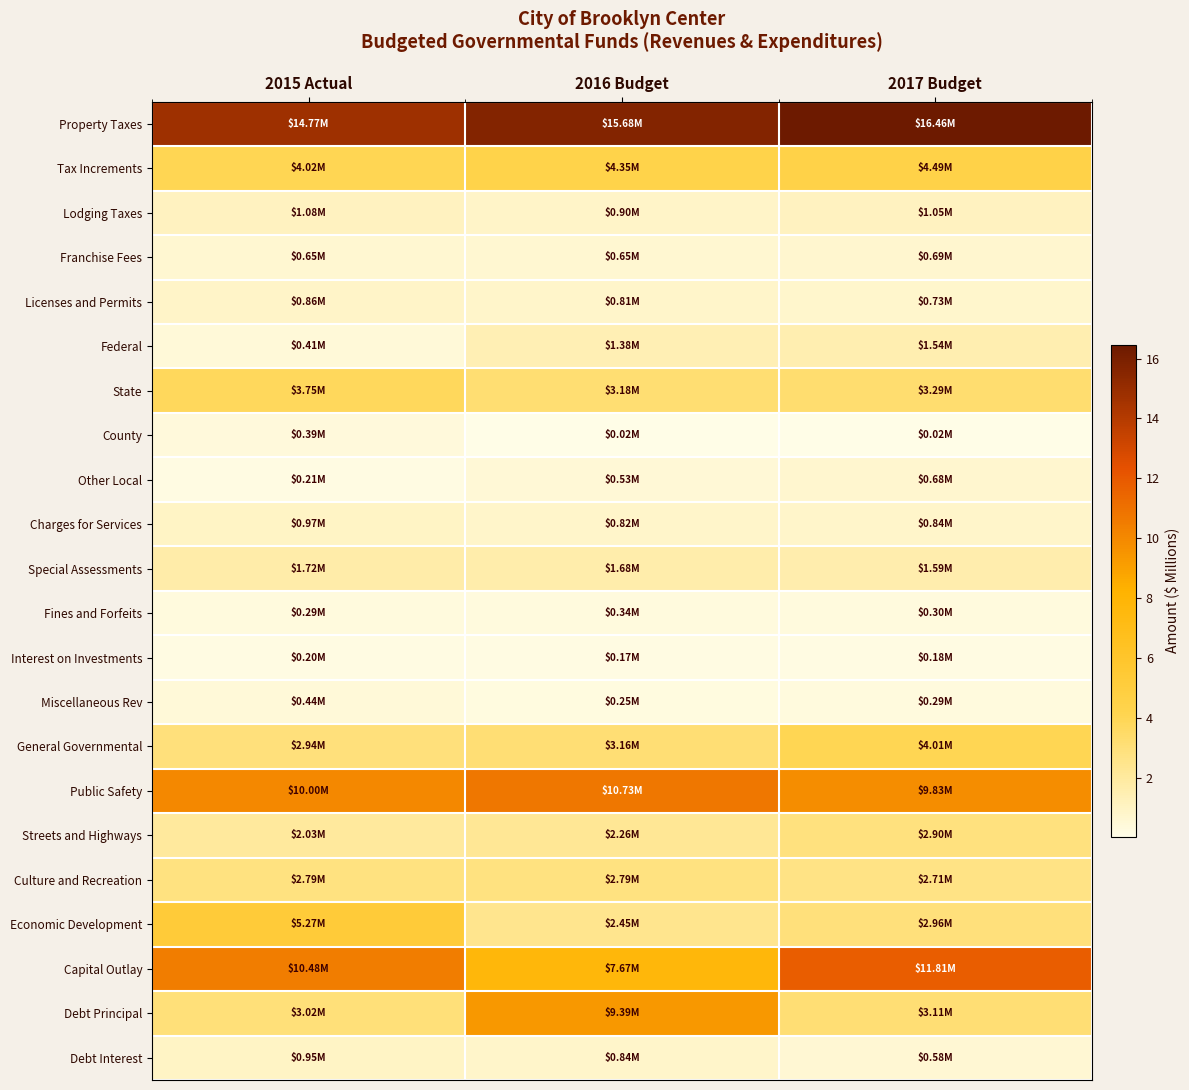

Reading left to right, transcribe all the data shown in this chart.

Property Taxes: 2015 Actual=14.8	2016 Budget=15.7	2017 Budget=16.5
Tax Increments: 2015 Actual=4.0	2016 Budget=4.3	2017 Budget=4.5
Lodging Taxes: 2015 Actual=1.1	2016 Budget=0.9	2017 Budget=1.1
Franchise Fees: 2015 Actual=0.7	2016 Budget=0.7	2017 Budget=0.7
Licenses and Permits: 2015 Actual=0.9	2016 Budget=0.8	2017 Budget=0.7
Federal: 2015 Actual=0.4	2016 Budget=1.4	2017 Budget=1.5
State: 2015 Actual=3.7	2016 Budget=3.2	2017 Budget=3.3
County: 2015 Actual=0.4	2016 Budget=0.0	2017 Budget=0.0
Other Local: 2015 Actual=0.2	2016 Budget=0.5	2017 Budget=0.7
Charges for Services: 2015 Actual=1.0	2016 Budget=0.8	2017 Budget=0.8
Special Assessments: 2015 Actual=1.7	2016 Budget=1.7	2017 Budget=1.6
Fines and Forfeits: 2015 Actual=0.3	2016 Budget=0.3	2017 Budget=0.3
Interest on Investments: 2015 Actual=0.2	2016 Budget=0.2	2017 Budget=0.2
Miscellaneous Rev: 2015 Actual=0.4	2016 Budget=0.2	2017 Budget=0.3
General Governmental: 2015 Actual=2.9	2016 Budget=3.2	2017 Budget=4.0
Public Safety: 2015 Actual=10.0	2016 Budget=10.7	2017 Budget=9.8
Streets and Highways: 2015 Actual=2.0	2016 Budget=2.3	2017 Budget=2.9
Culture and Recreation: 2015 Actual=2.8	2016 Budget=2.8	2017 Budget=2.7
Economic Development: 2015 Actual=5.3	2016 Budget=2.4	2017 Budget=3.0
Capital Outlay: 2015 Actual=10.5	2016 Budget=7.7	2017 Budget=11.8
Debt Principal: 2015 Actual=3.0	2016 Budget=9.4	2017 Budget=3.1
Debt Interest: 2015 Actual=1.0	2016 Budget=0.8	2017 Budget=0.6